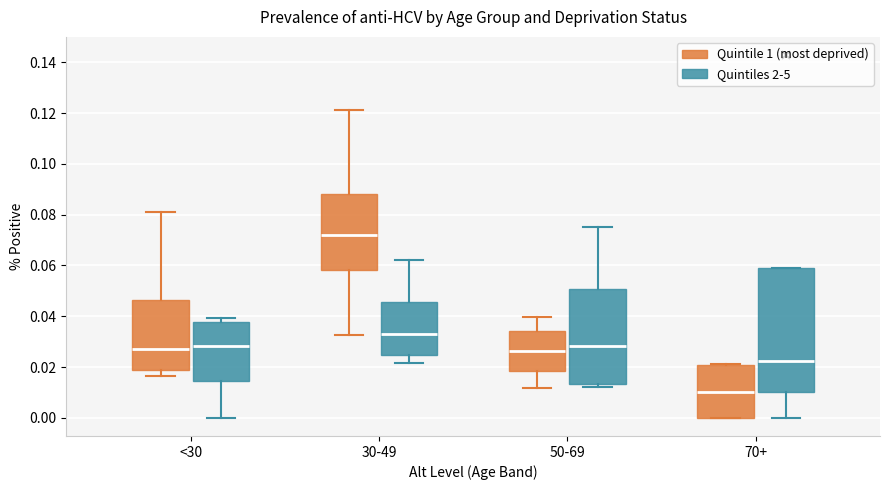

Where does the upper whisker of the box for 50-69 (Quintile 1 (most deprived)) end on the y-axis? The values are not printed on the chart, so give them approximately, as read against the axis.

0.040